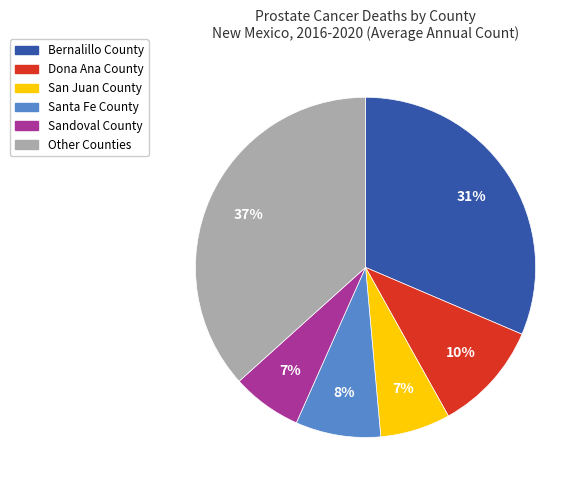

Count the number of slices in the pie.

6